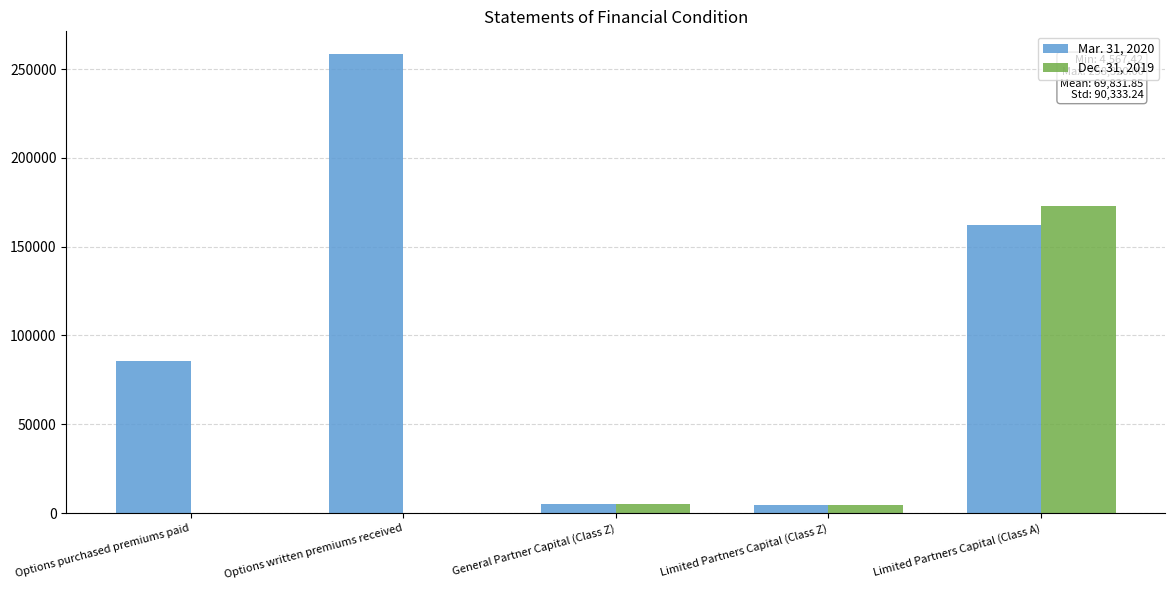

The value of Dec. 31, 2019 at Options written premiums received is 0.0. True or false?

True